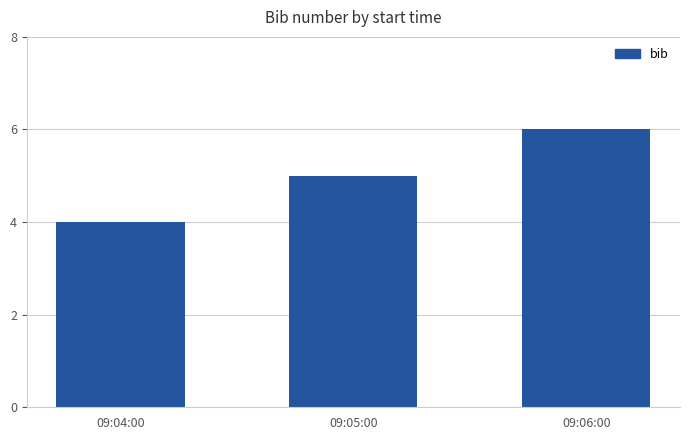

What is the ratio of the value at 09:05:00 to the value at 09:06:00?

0.8